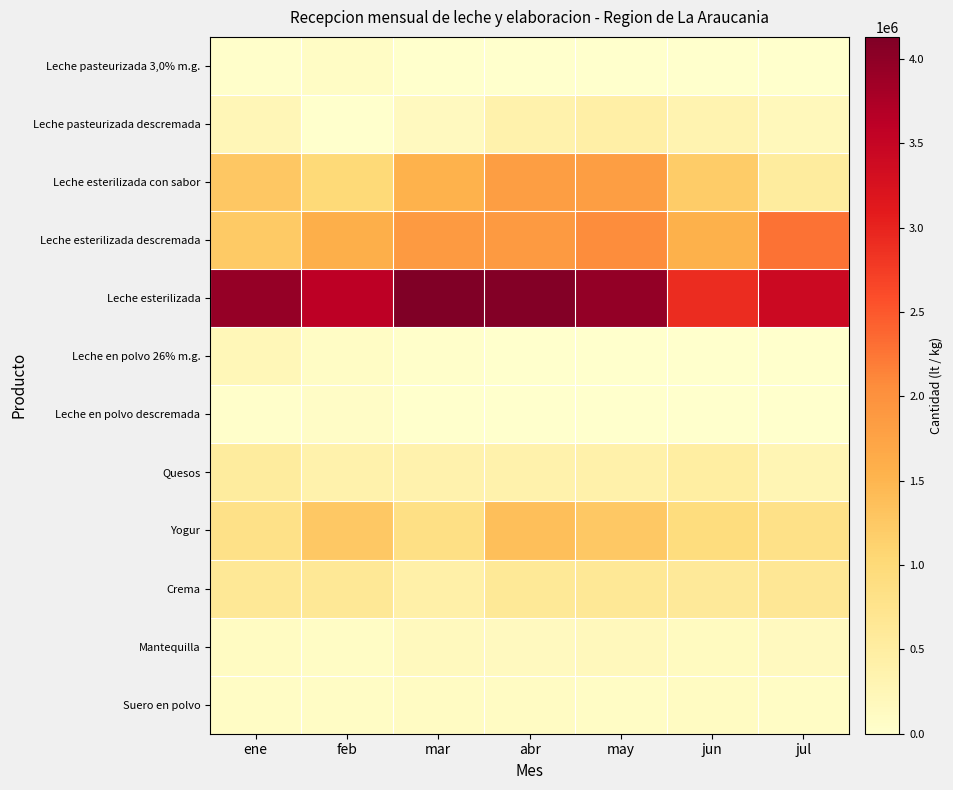

At how many categories does at least one series exceed 724568?

7